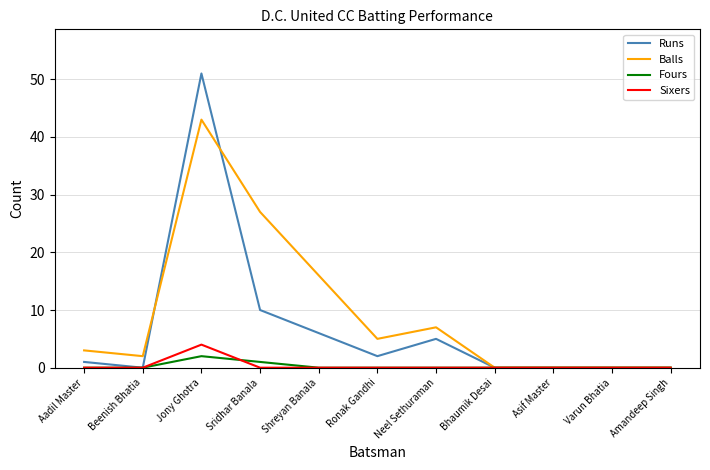

Which series has the largest total across all categories?

Balls